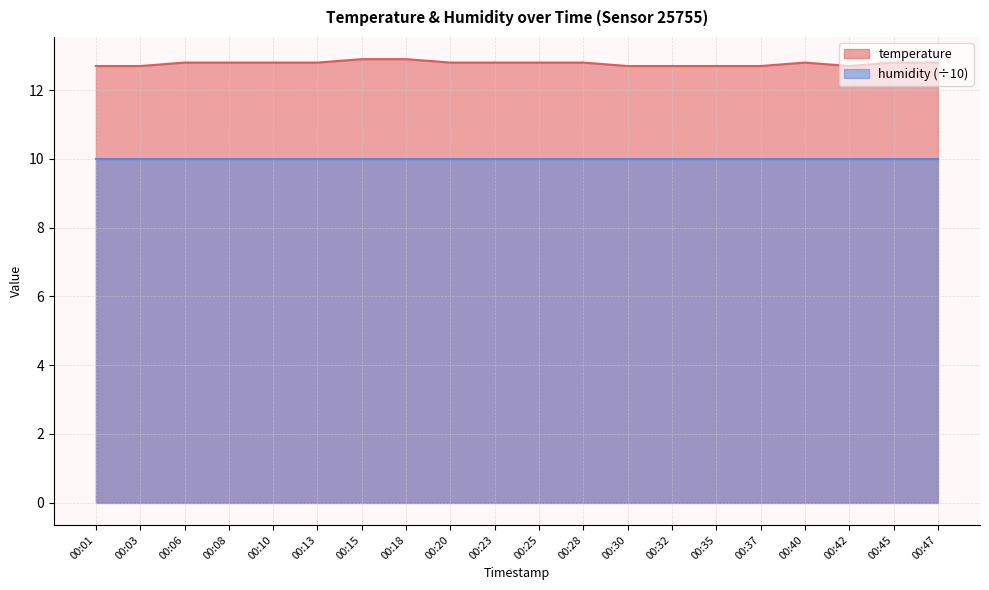

At which category does the chart reach its minimum across all series?

00:01